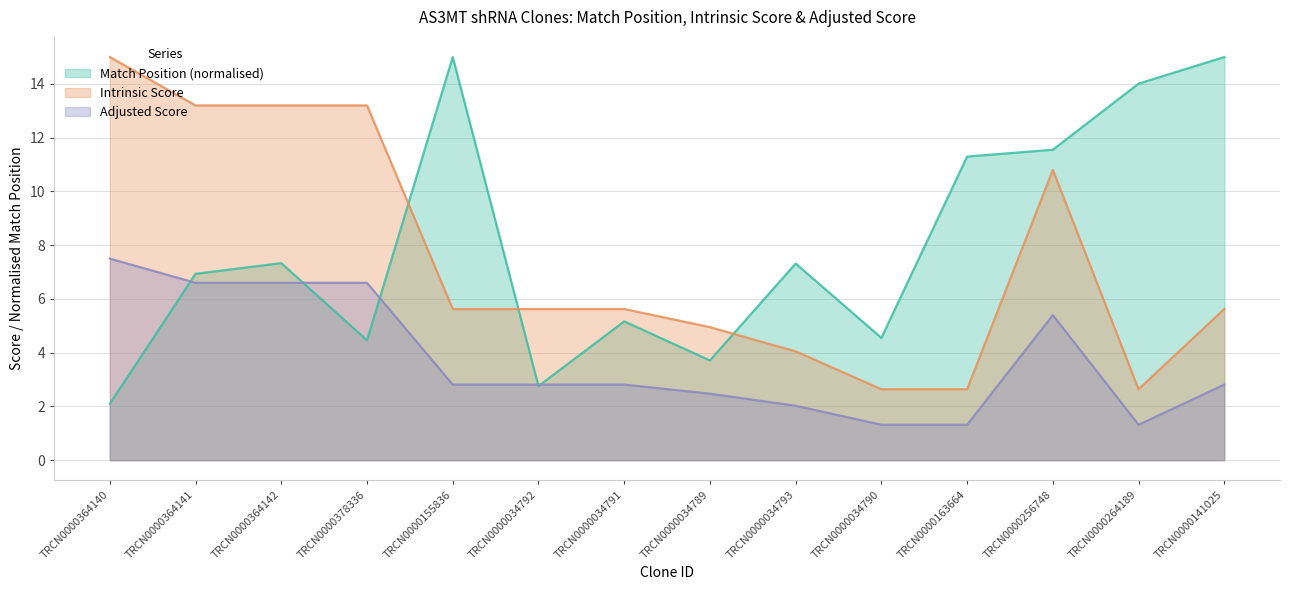

The Adjusted Score series shows 2.8 at TRCN0000364140. True or false?

False